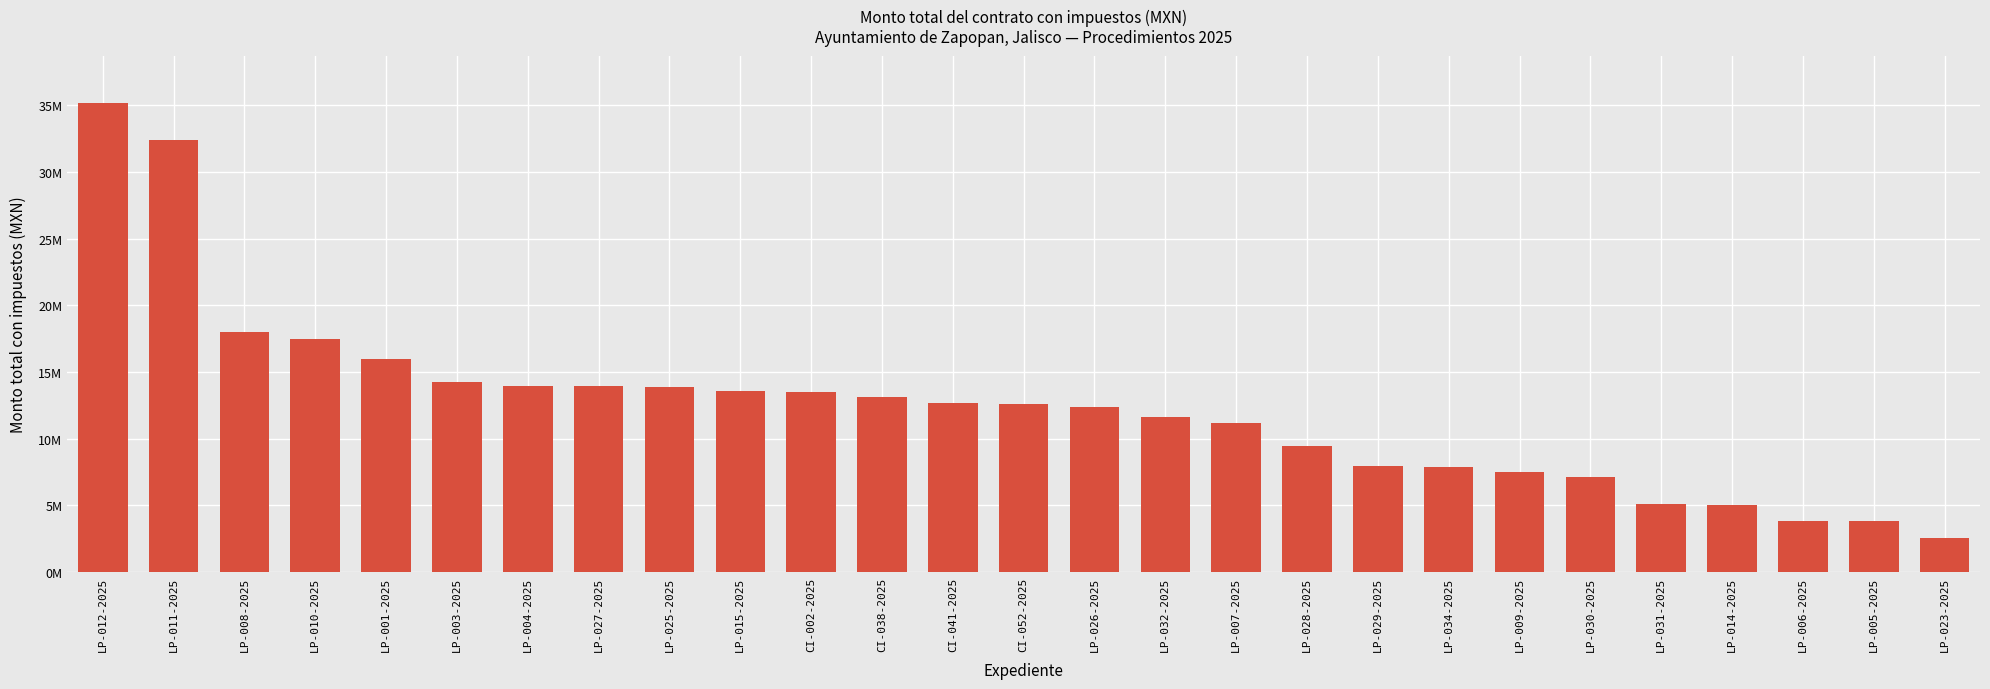

Reading left to right, transcribe all the data shown in this chart.

LP-012-2025=35206404.8	LP-011-2025=32395635.9	LP-008-2025=17960808.5	LP-010-2025=17462900.8	LP-001-2025=15993981.8	LP-003-2025=14246863.4	LP-004-2025=13949560.1	LP-027-2025=13929576.1	LP-025-2025=13875918.6	LP-015-2025=13579391.7	CI-002-2025=13499207.4	CI-038-2025=13121131.1	CI-041-2025=12694266.4	CI-052-2025=12612096.9	LP-026-2025=12338317.2	LP-032-2025=11580360.4	LP-007-2025=11190127.6	LP-028-2025=9441039.4	LP-029-2025=7967012.0	LP-034-2025=7858412.4	LP-009-2025=7518535.9	LP-030-2025=7079949.2	LP-031-2025=5086971.6	LP-014-2025=4979176.6	LP-006-2025=3825707.2	LP-005-2025=3808520.0	LP-023-2025=2555138.5